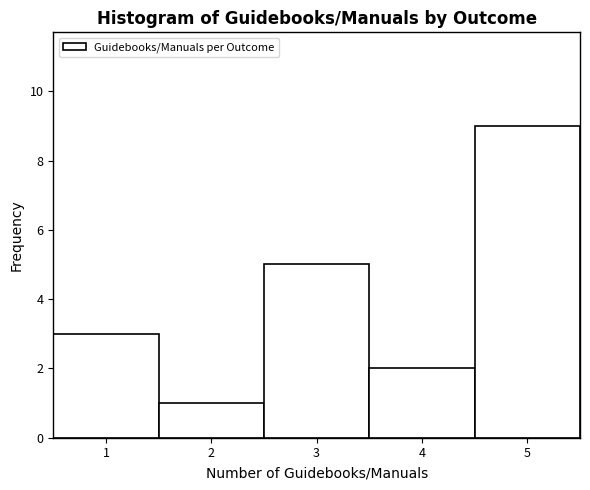

Reading left to right, list every bar in this chart as the range it spans on the x-axis followed by its height. The values are not printed on the chart, so give them approximately, as read against the axis.

0.5 to 1.5: 3
1.5 to 2.5: 1
2.5 to 3.5: 5
3.5 to 4.5: 2
4.5 to 5.5: 9